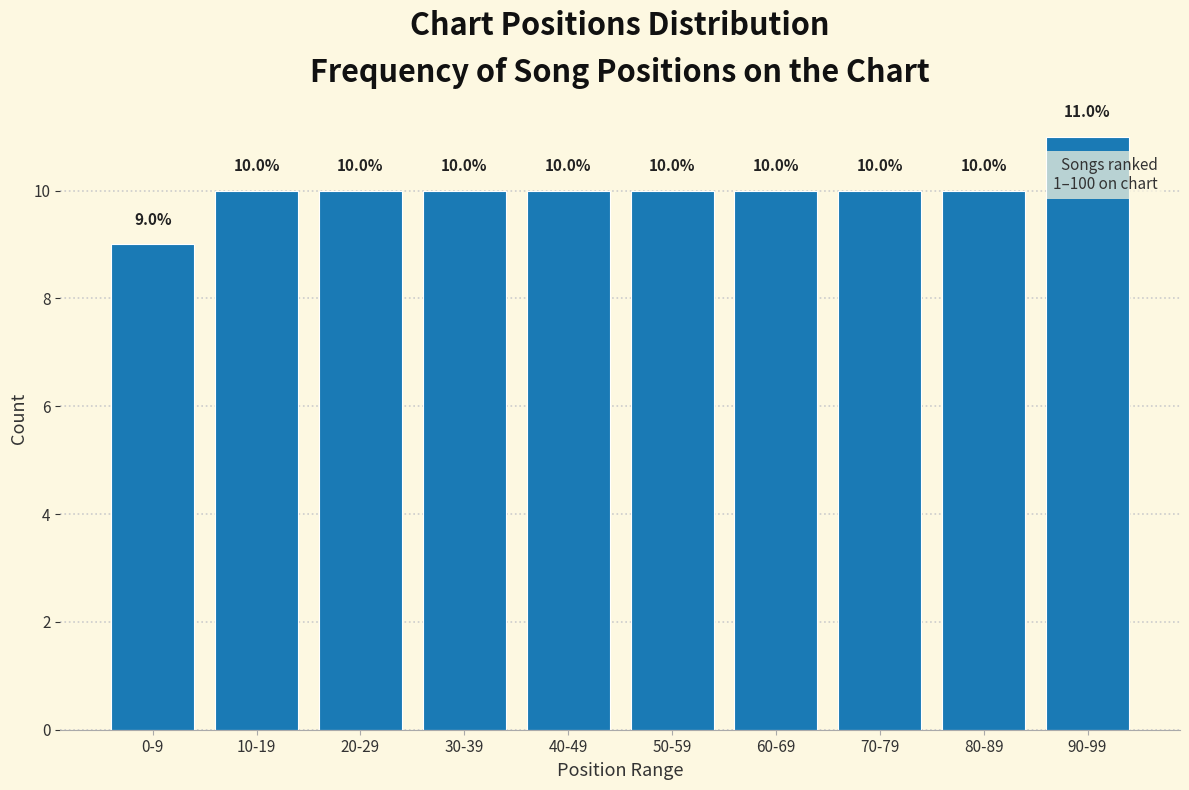

Reading left to right, extract all data points from this chart.

0-9=9	10-19=10	20-29=10	30-39=10	40-49=10	50-59=10	60-69=10	70-79=10	80-89=10	90-99=11